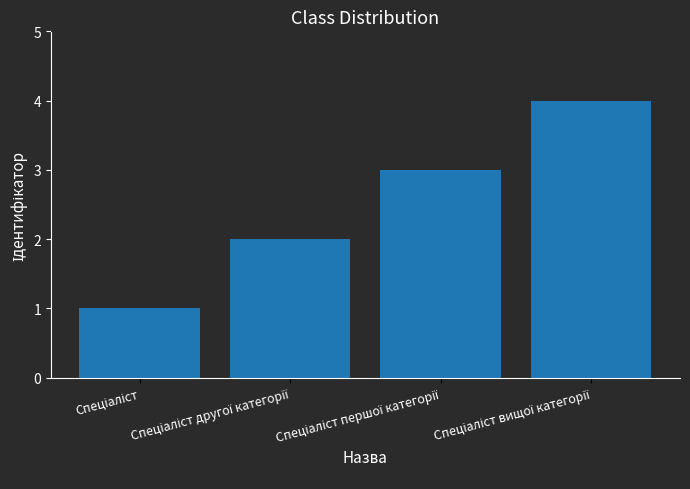

What is the difference between the maximum and minimum values?

3